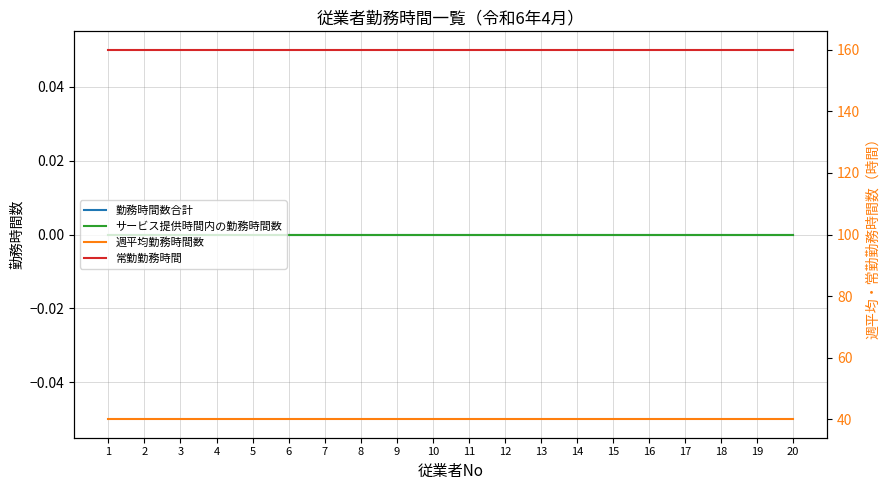

True or false: 週平均勤務時間数 has more than 2 points higher than both neighbors.

False